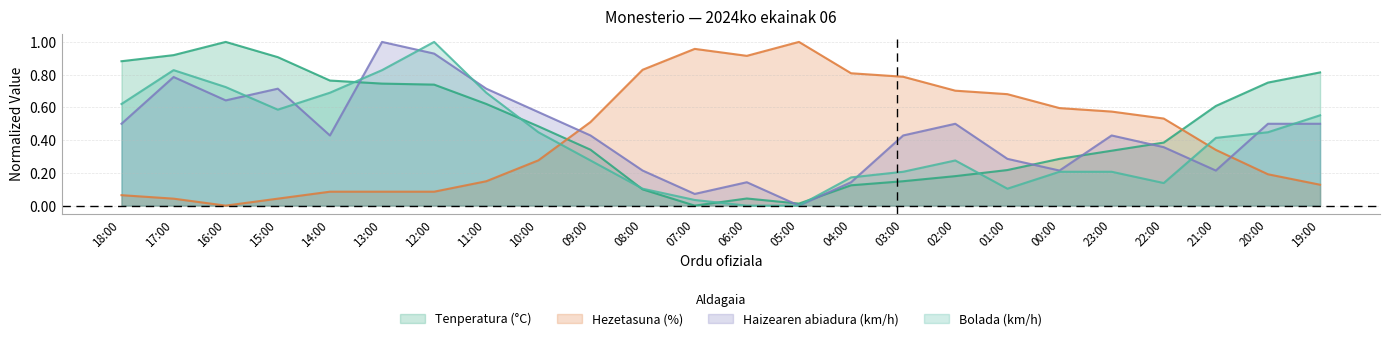

Where do Haizearen abiadura (km/h) and Hezetasuna (%) first cross each other?

10:00 and 09:00